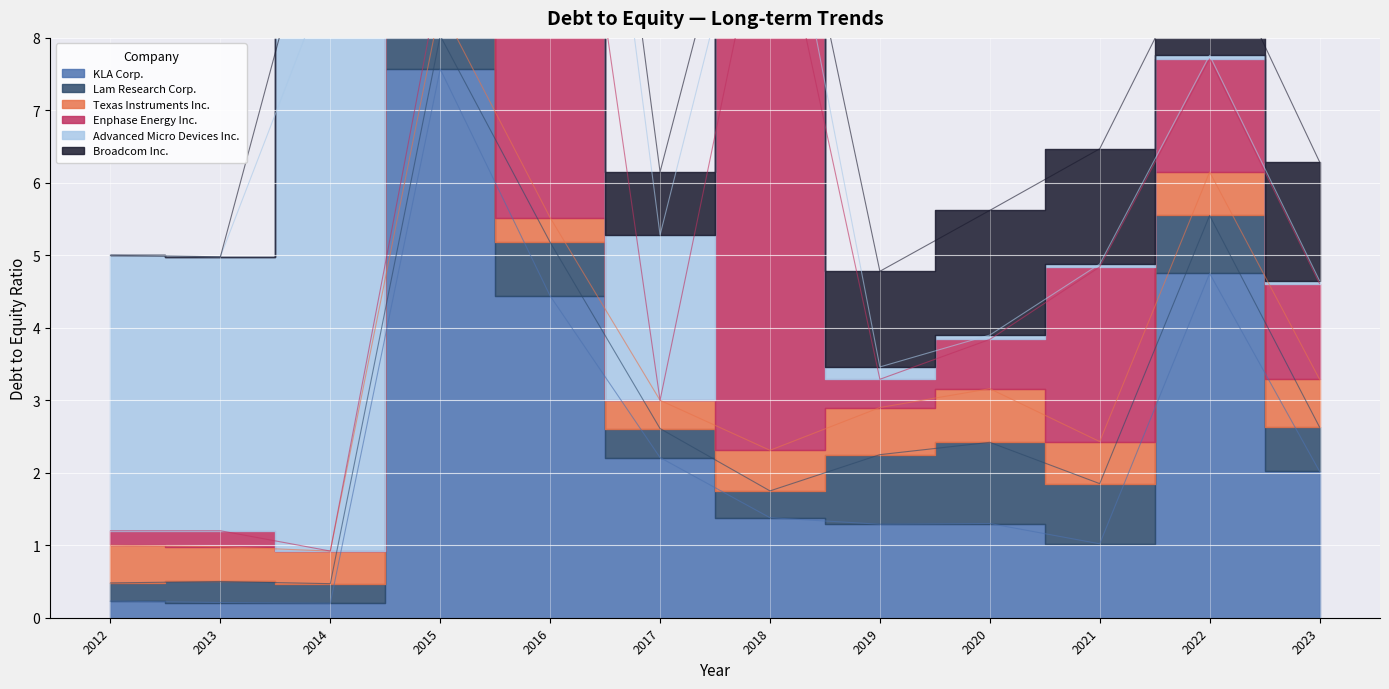

What are all the series names shown in the legend?

KLA Corp., Lam Research Corp., Texas Instruments Inc., Enphase Energy Inc., Advanced Micro Devices Inc., Broadcom Inc.